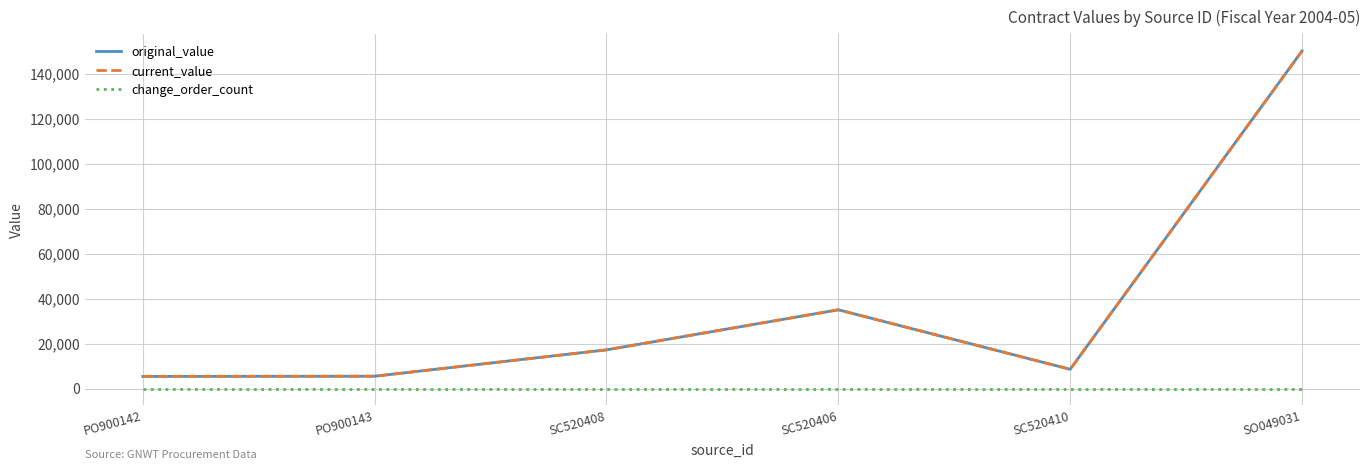

Which series changed the most between SC520406 and SC520410?

original_value